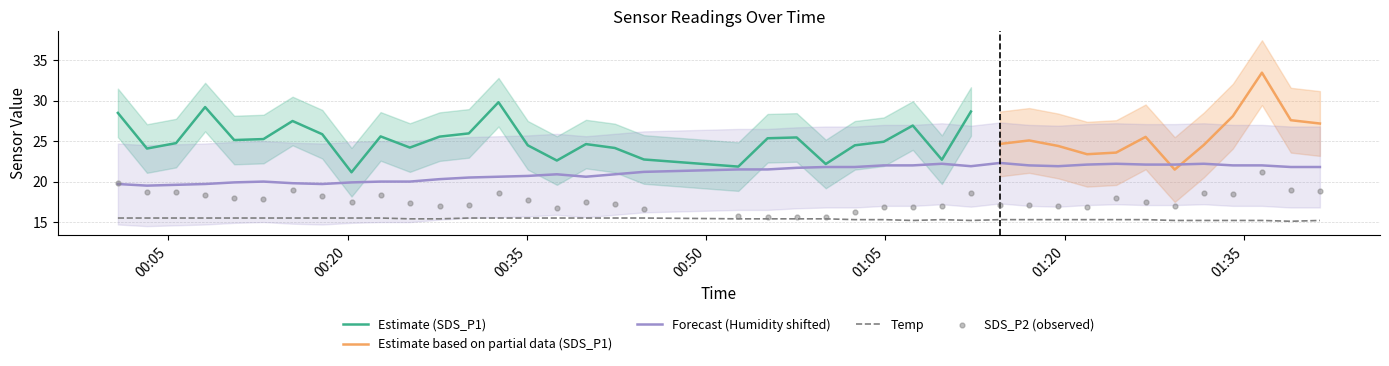

True or false: Temp and Forecast (Humidity shifted) cross at least once.

False